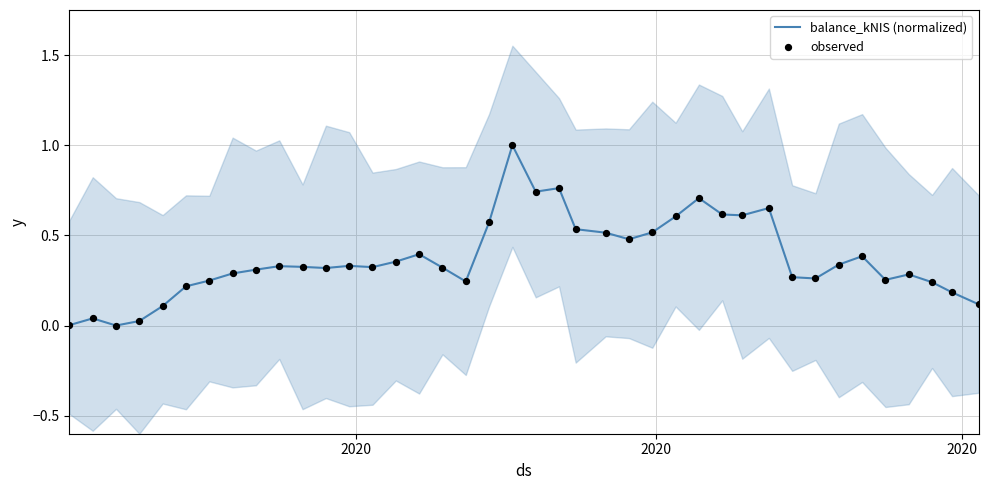

Which series has the widest spread of Y values?

balance_kNIS (normalized)